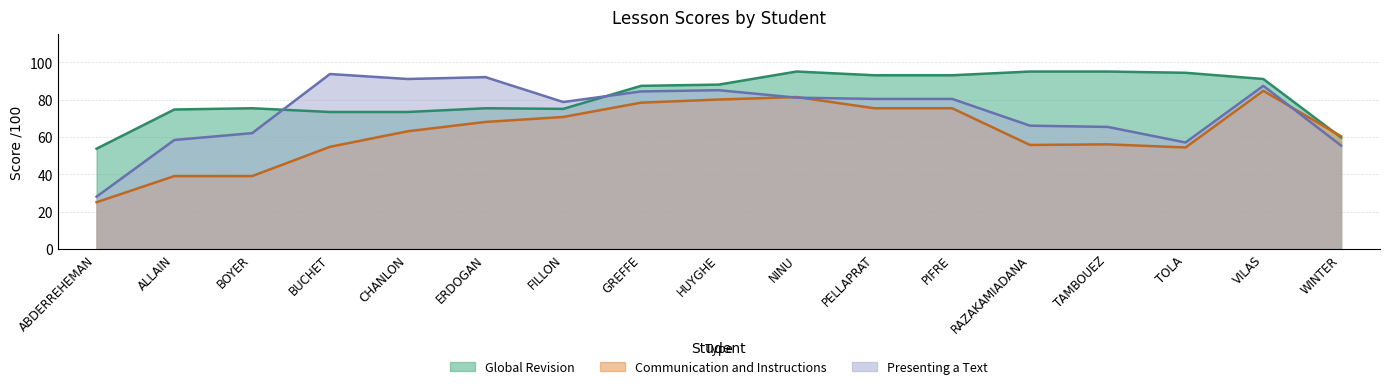

True or false: Global Revision has more than 0 points higher than both neighbors.

True